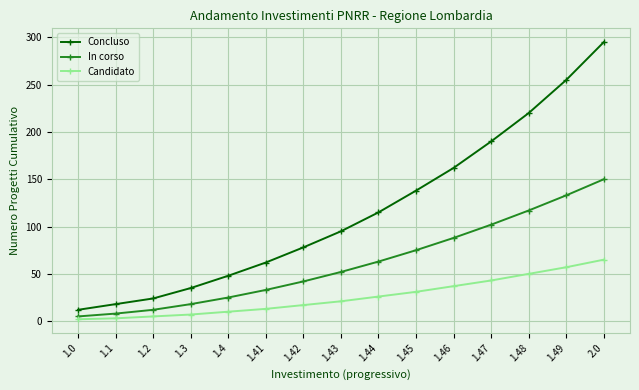

Where is In corso nearest to the value 77?

1.45